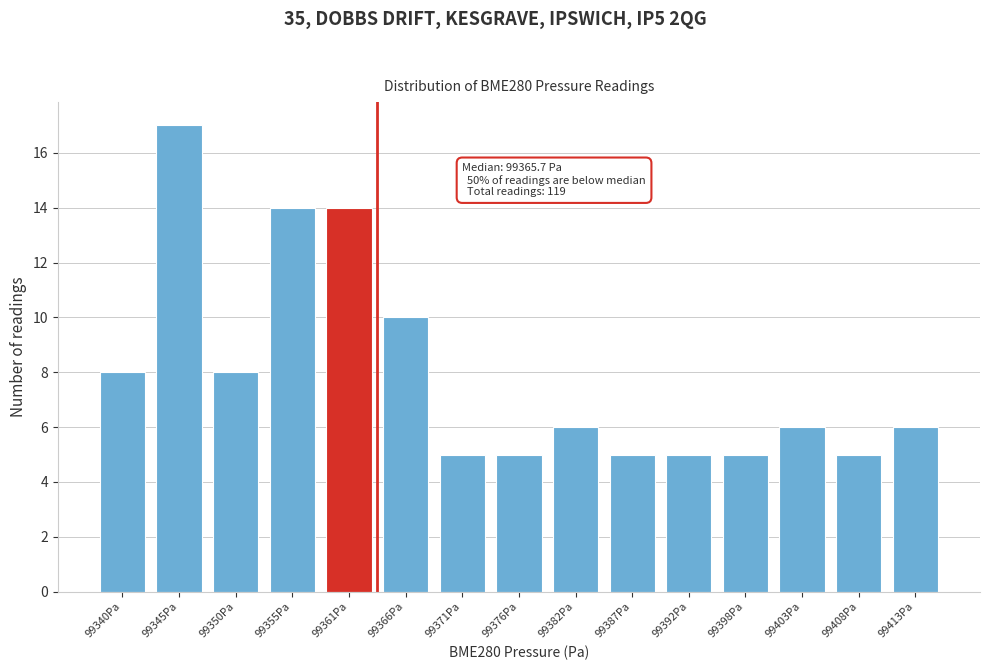

Reading left to right, what are all the values shown in this chart?

8	17	8	14	14	10	5	5	6	5	5	5	6	5	6